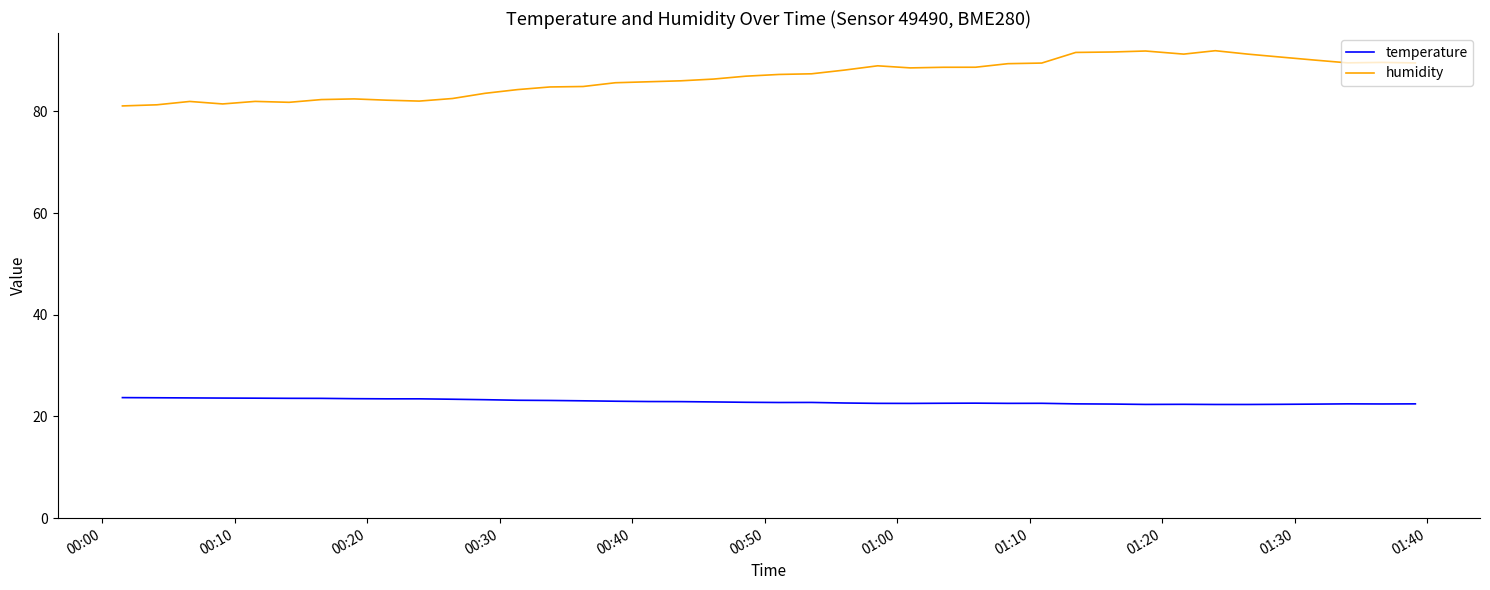

Rank the series by their maximum value, from highest to lowest.

humidity, temperature